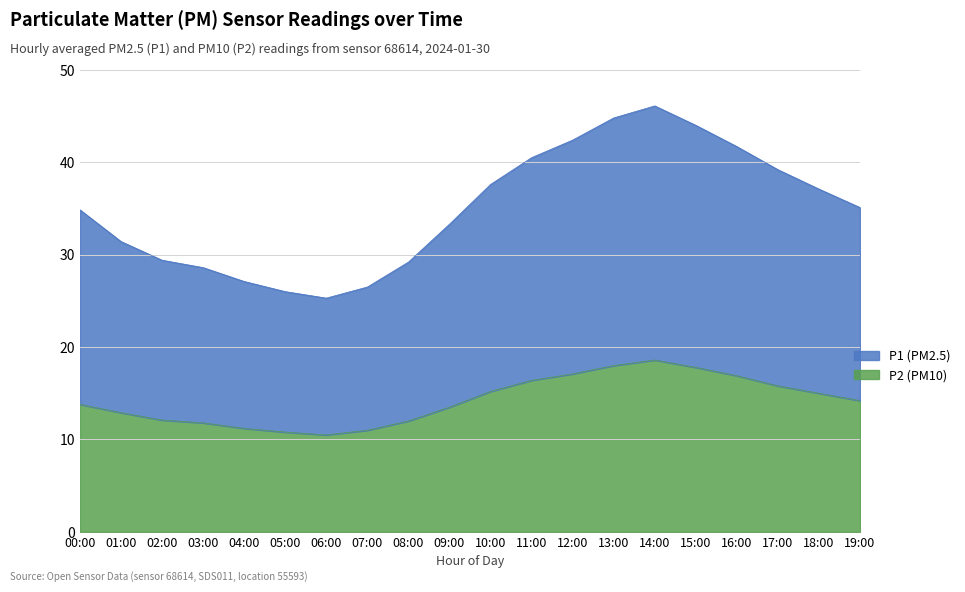

Which series has the largest total across all categories?

P1